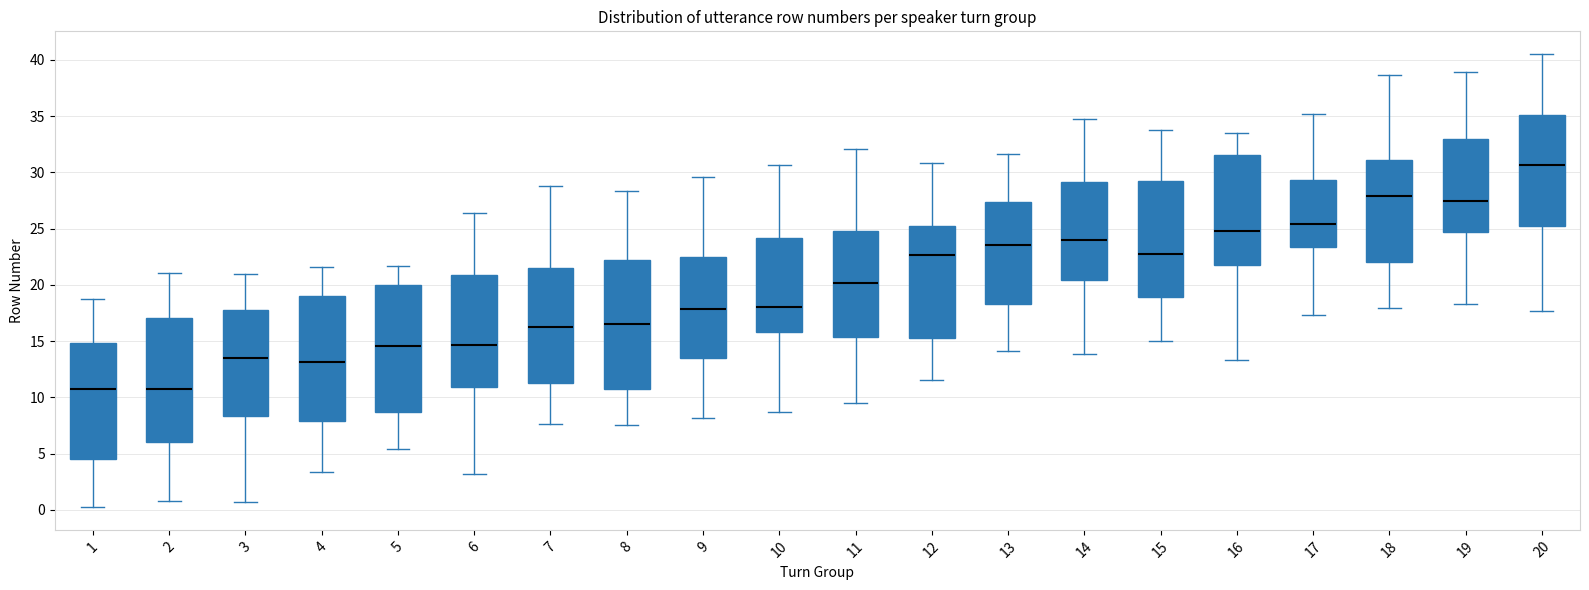

Where is the lower edge of the box at x = 16 on the y-axis? The values are not printed on the chart, so give them approximately, as read against the axis.

22.0